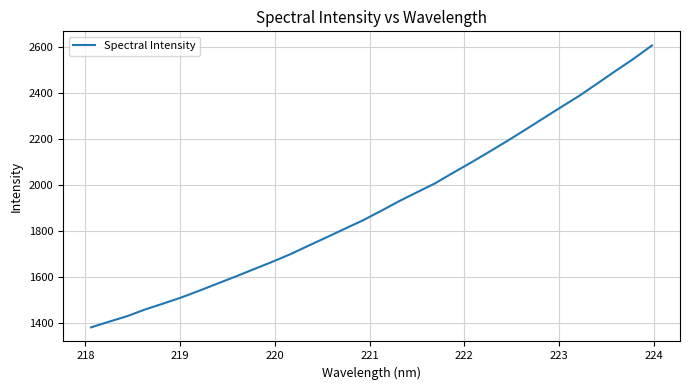

What is the greatest value displayed?

2605.9